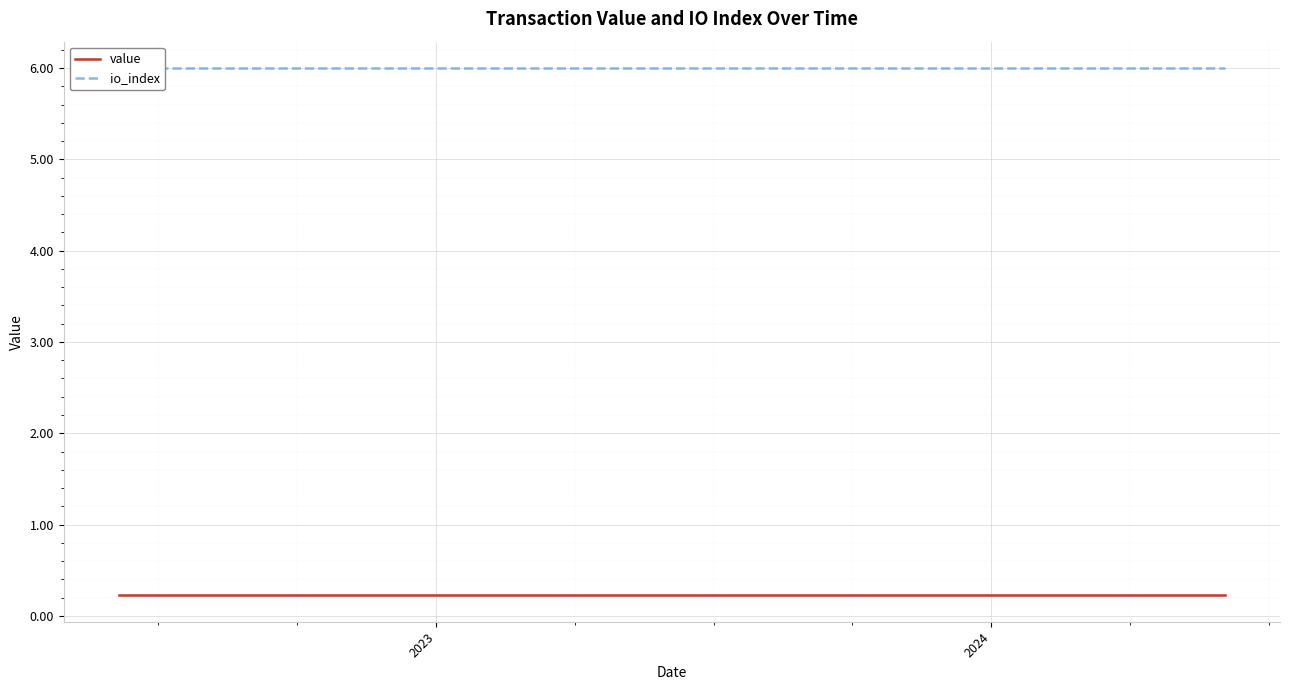

The value series shows 0.4 at 24. True or false?

False